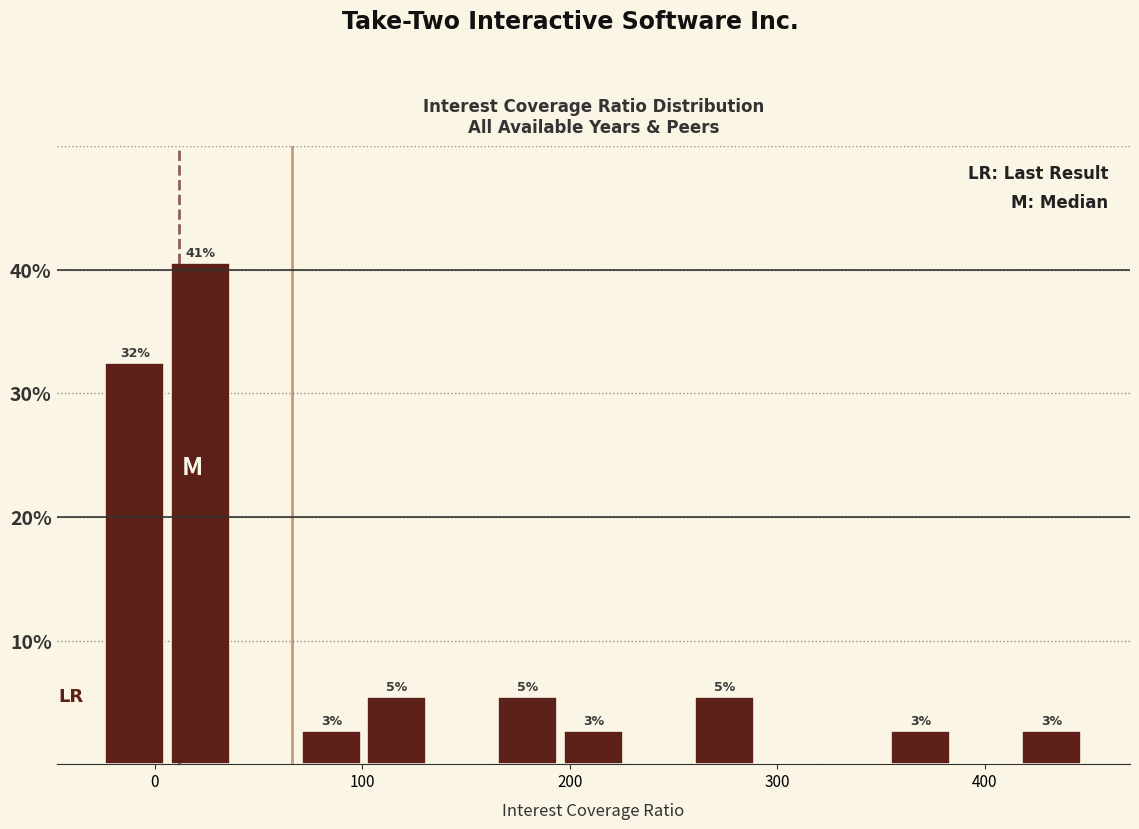

Read against the x-axis, roughly where is the centre of the tallest bar?

20